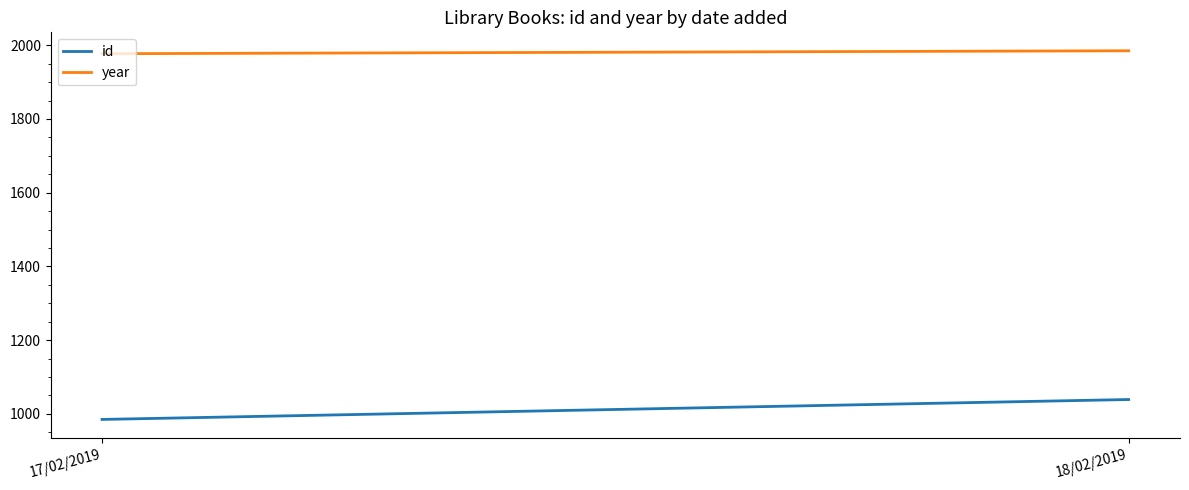

Reading left to right, transcribe all the data shown in this chart.

id: 17/02/2019=985	18/02/2019=1039
year: 17/02/2019=1977	18/02/2019=1985